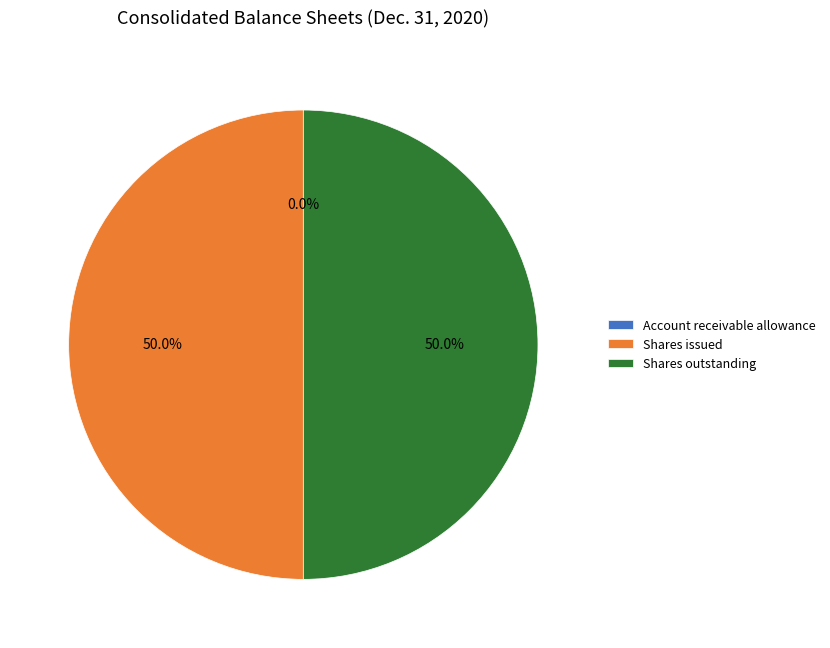

Is the sum of Shares issued and Shares outstanding greater than half?

Yes